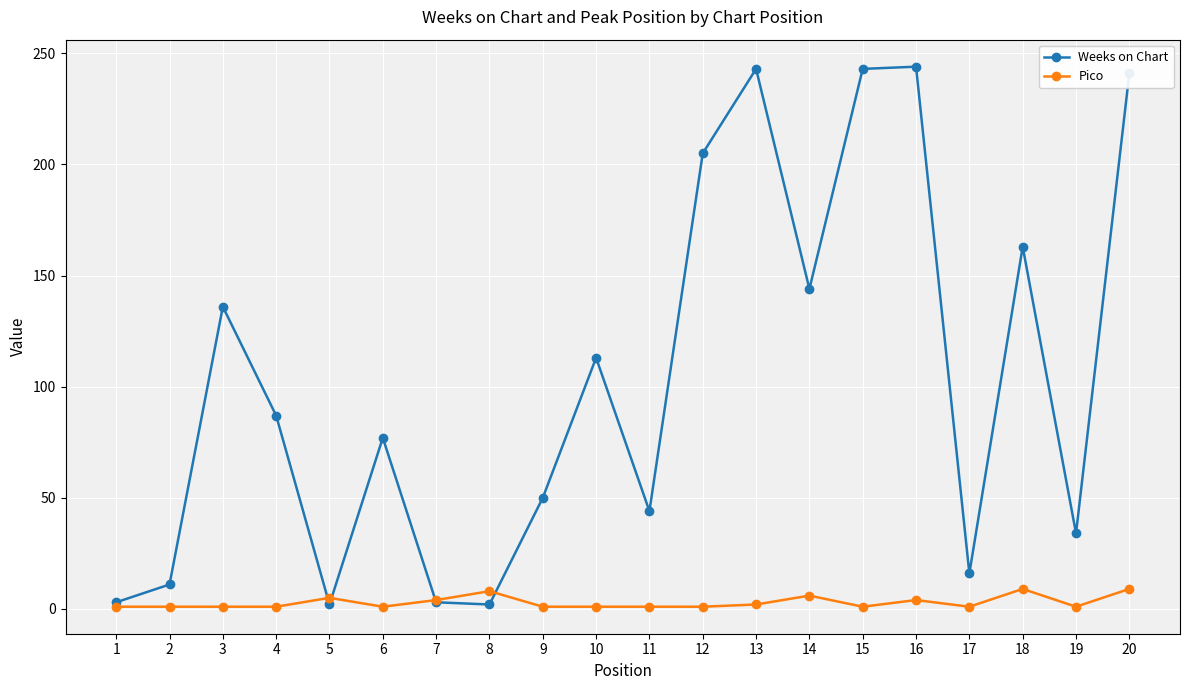

Is it true that Pico equals 1 at 6?

True